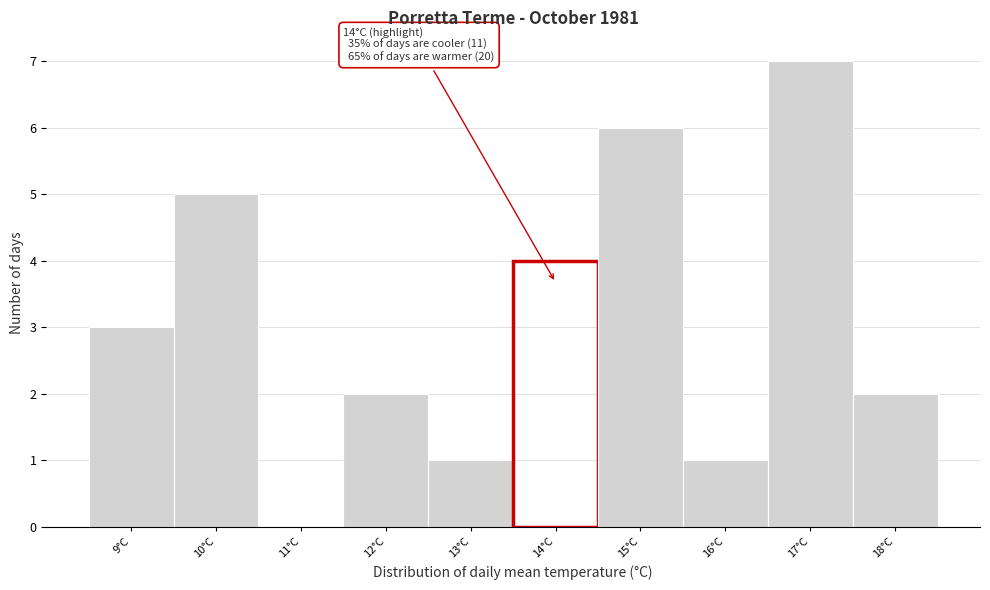

Over which range of the x-axis is the bar tallest?

16.5 to 17.5